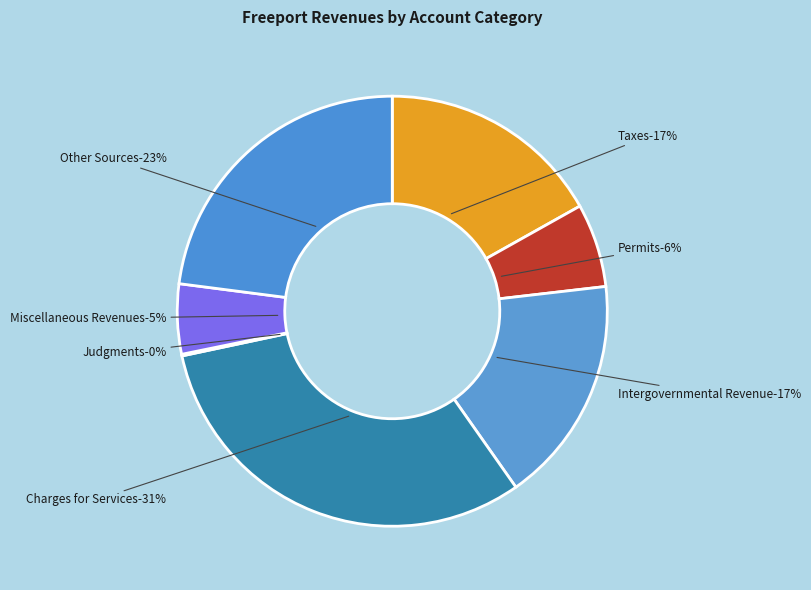

How many slices are in this pie chart?

7